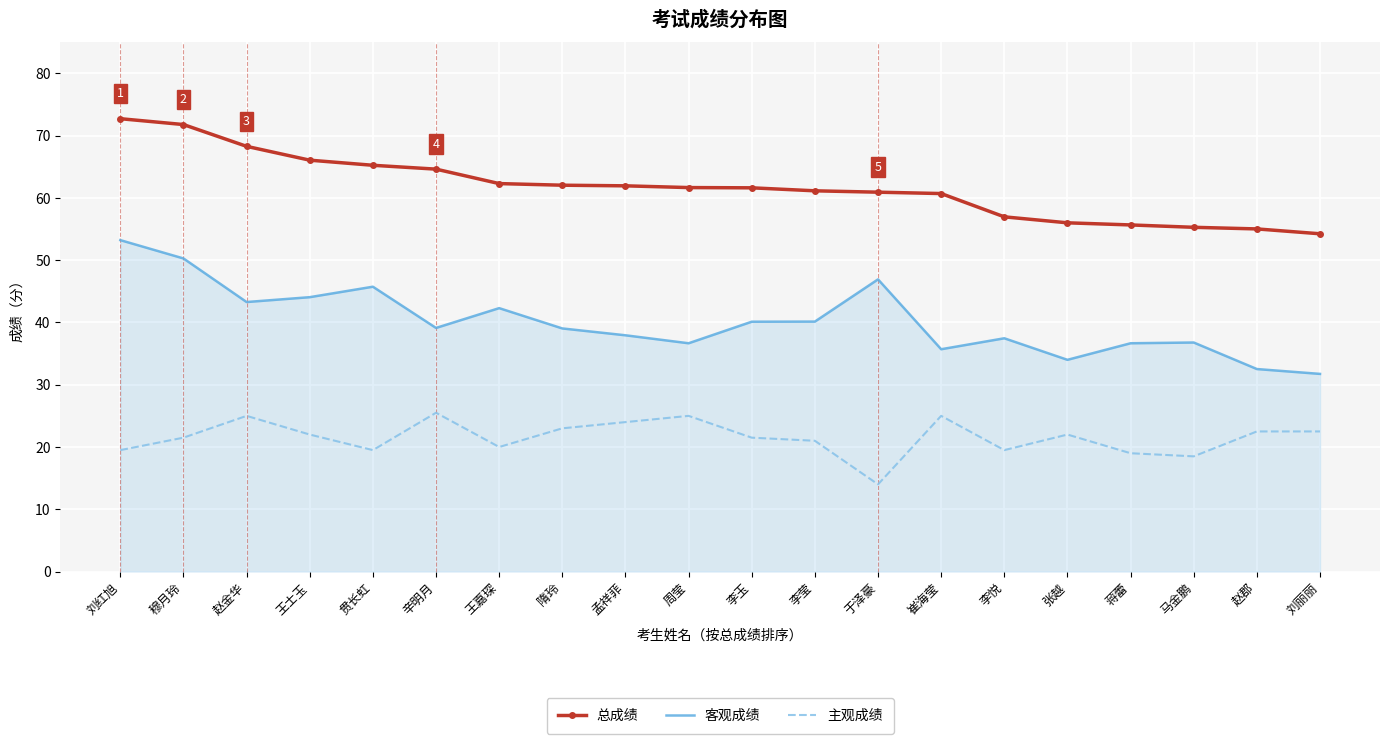

Is the value of 主观成绩 at 李悦 greater than the value of 总成绩 at 隋玲?

No